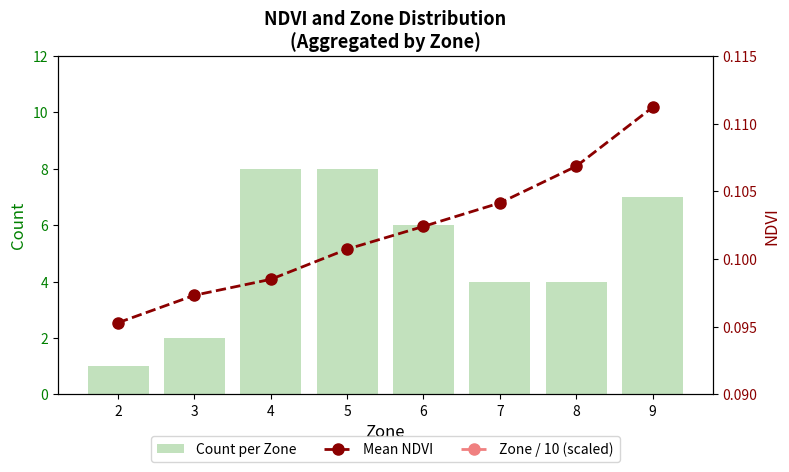

Is it true that Zone / 10 (scaled) equals 0.7 at 7?

True